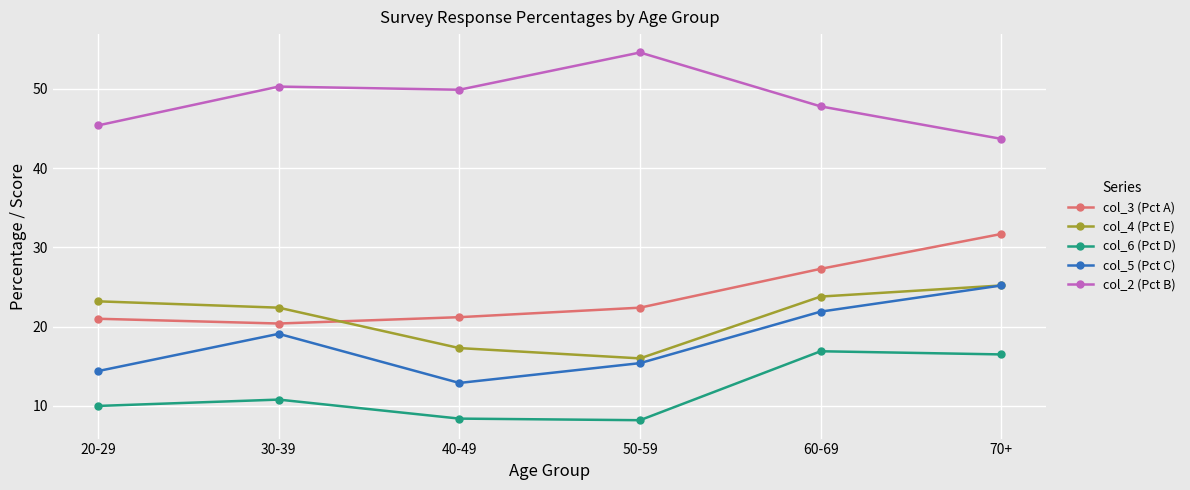

Count the number of data series in this chart.

5